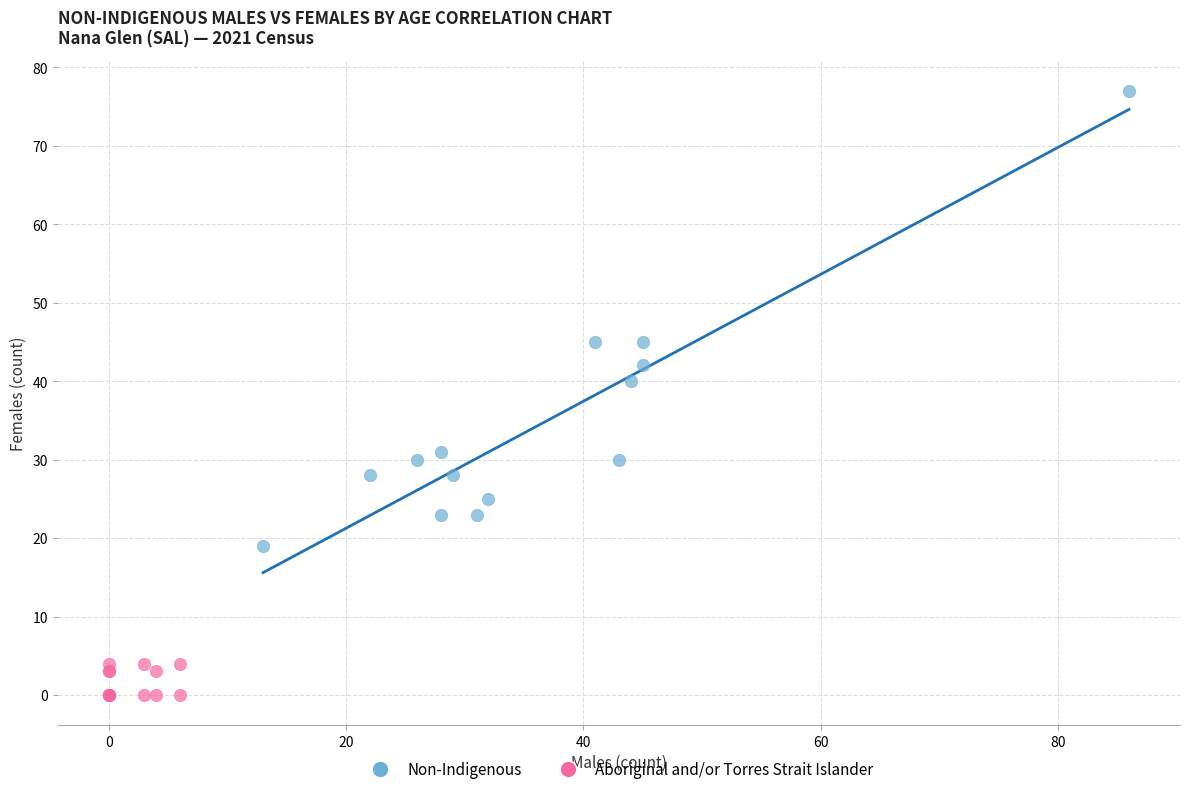

What are all the series names shown in the legend?

Non-Indigenous, Aboriginal and/or Torres Strait Islander